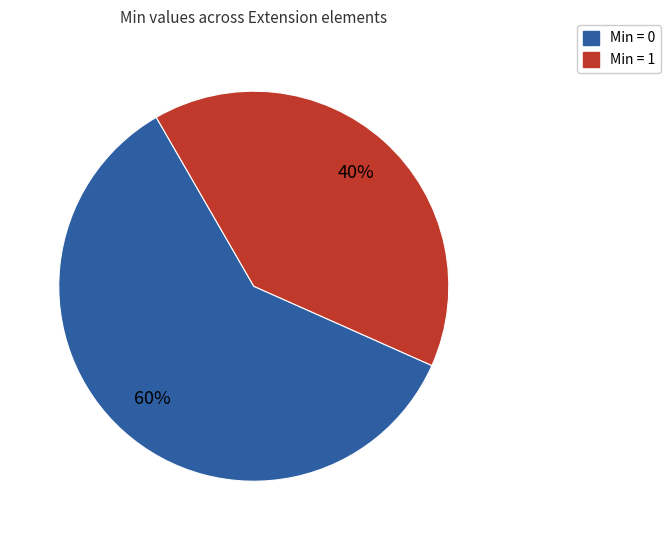

To the nearest percent, what is the difference between the largest and smallest slice percentages?

20%